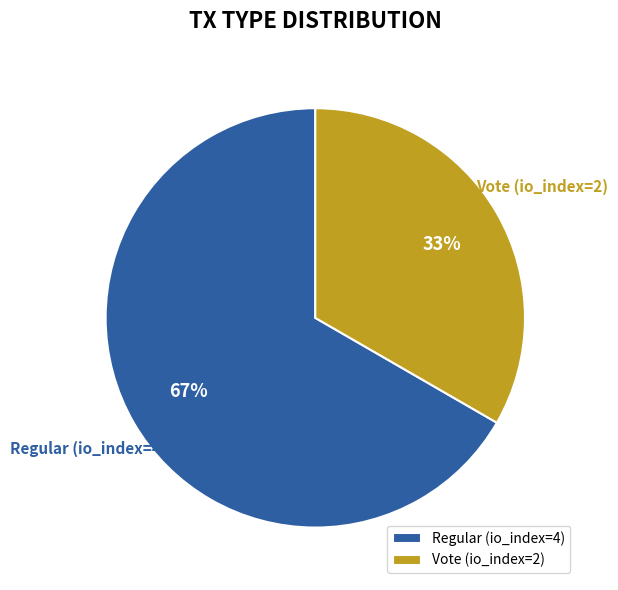

How many segments does this pie chart have?

2